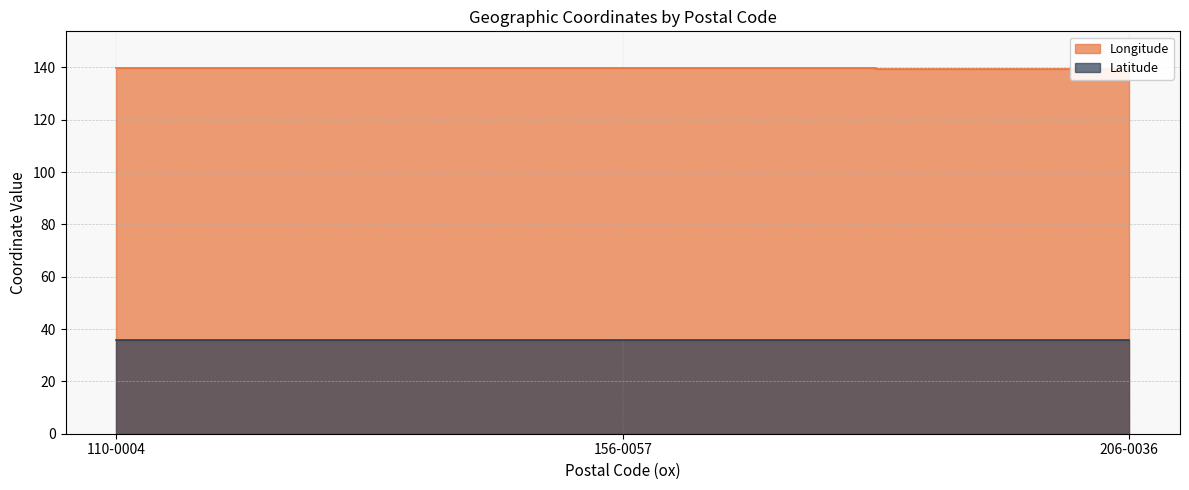

Rank the series by their maximum value, from lowest to highest.

Latitude, Longitude